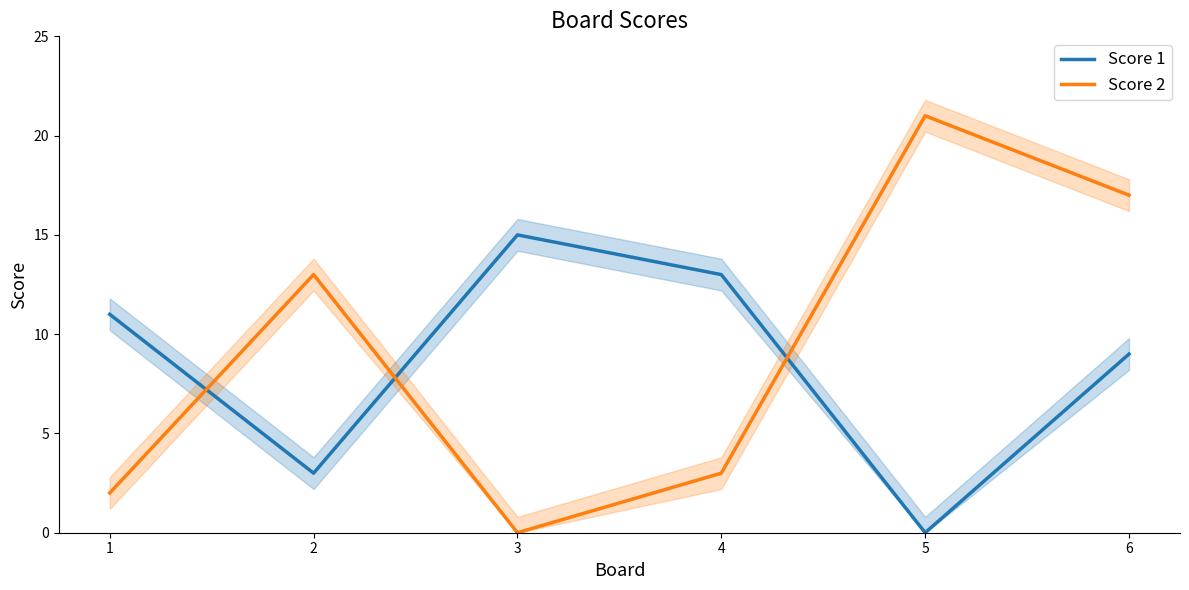

Count the Score 1 values in the range 3 to 13.

4